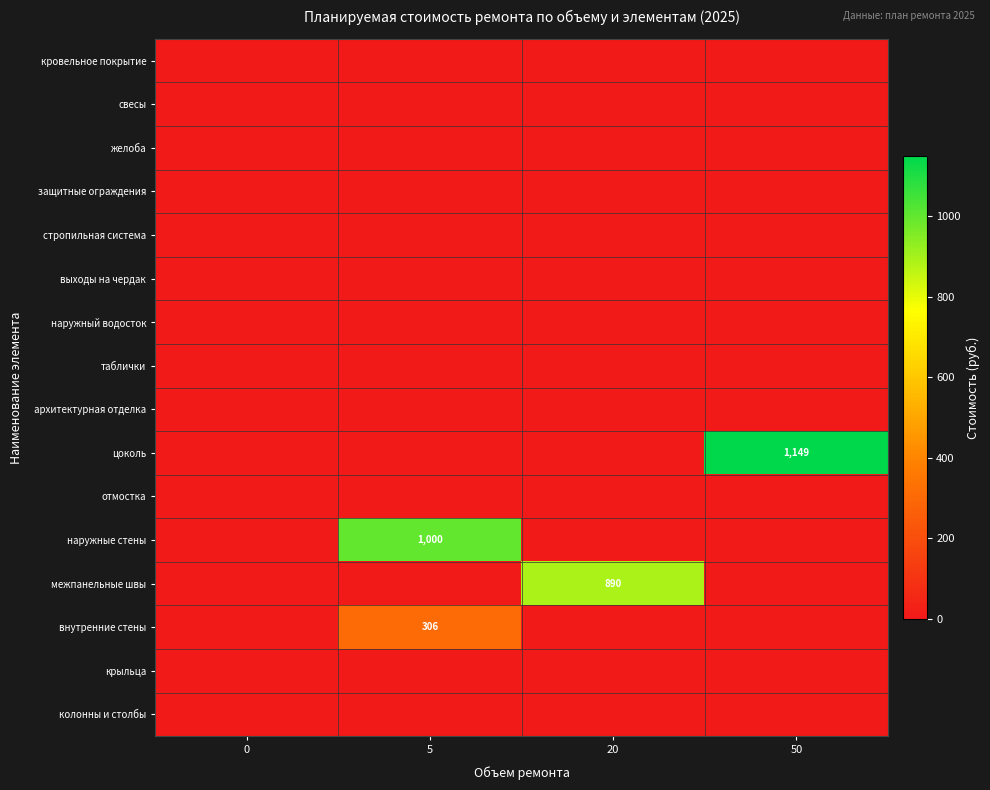

Which series changed the most between 20 and 50?

цоколь